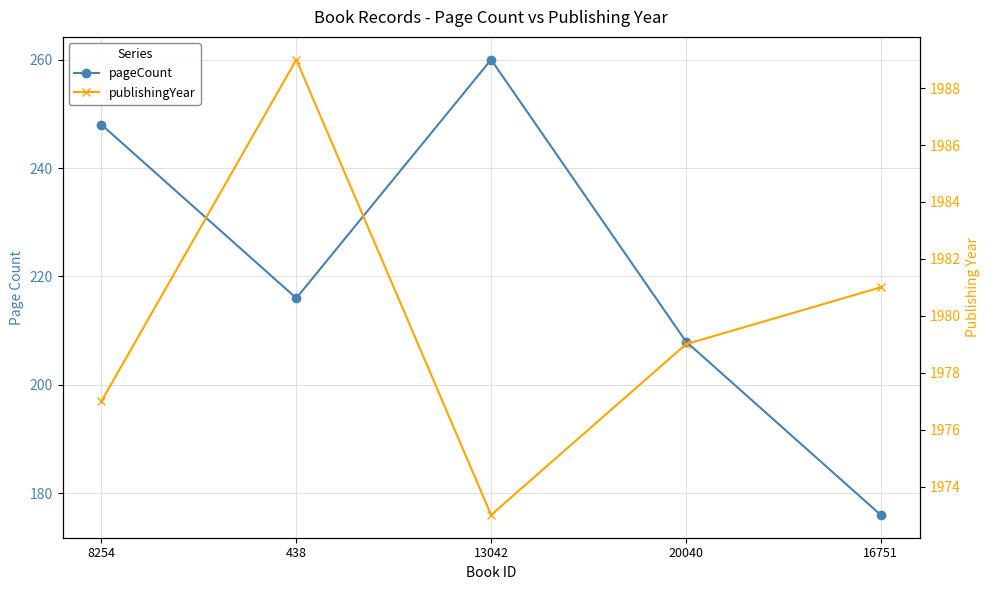

At 13042, list the series in order from smallest to largest.

pageCount, publishingYear